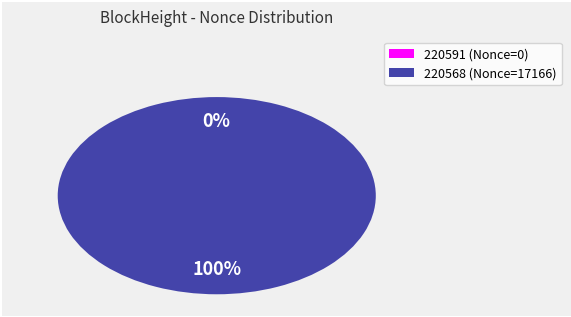

What is the majority slice?

220568